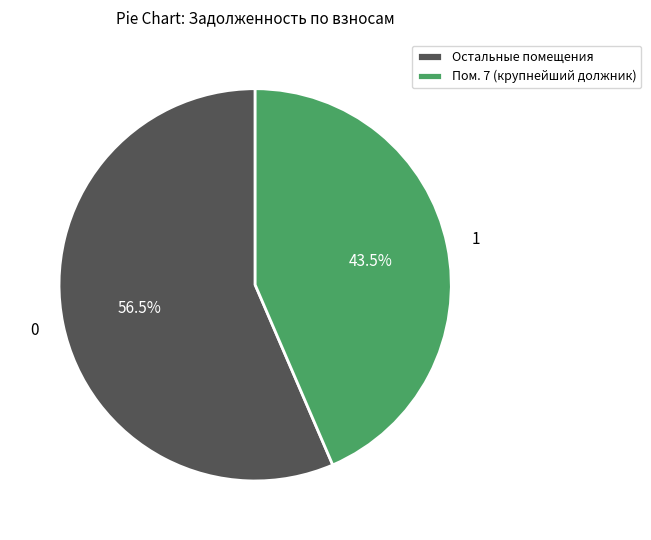

What percentage do Пом. 7 (крупнейший должник) and Остальные помещения together represent?

100.0%